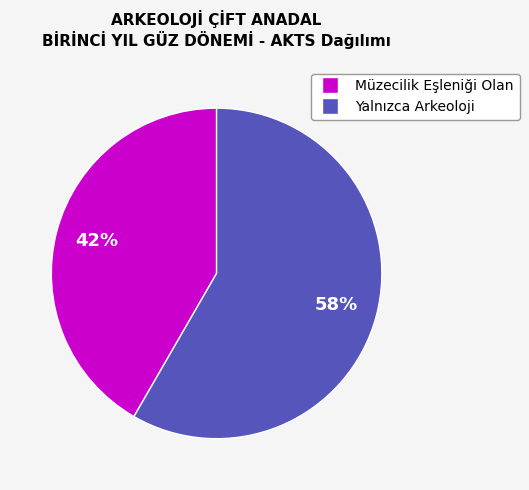

Does any single category account for the majority?

Yes